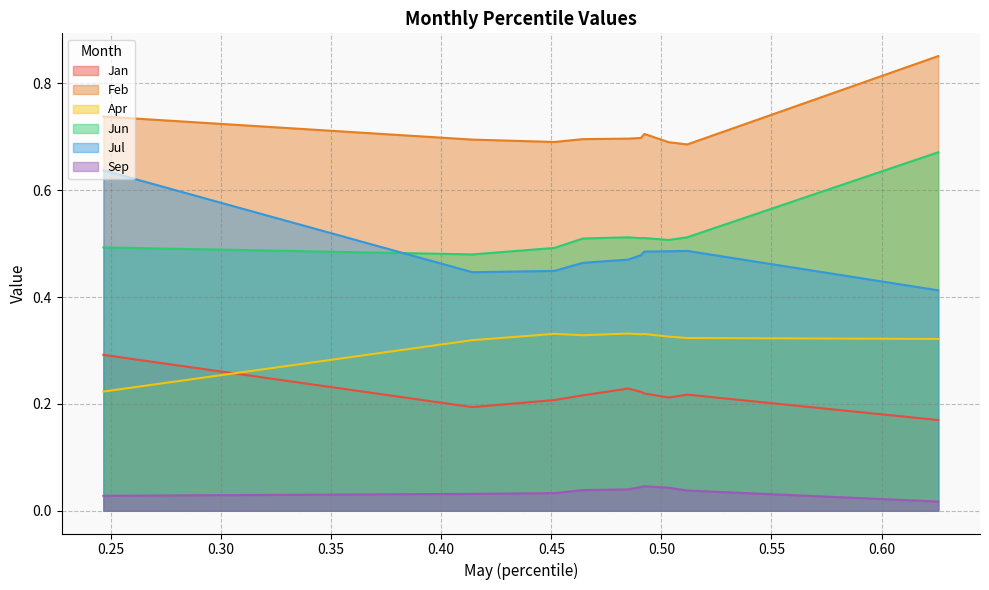

Which series changed the most between pct35 and pct65?

Jul